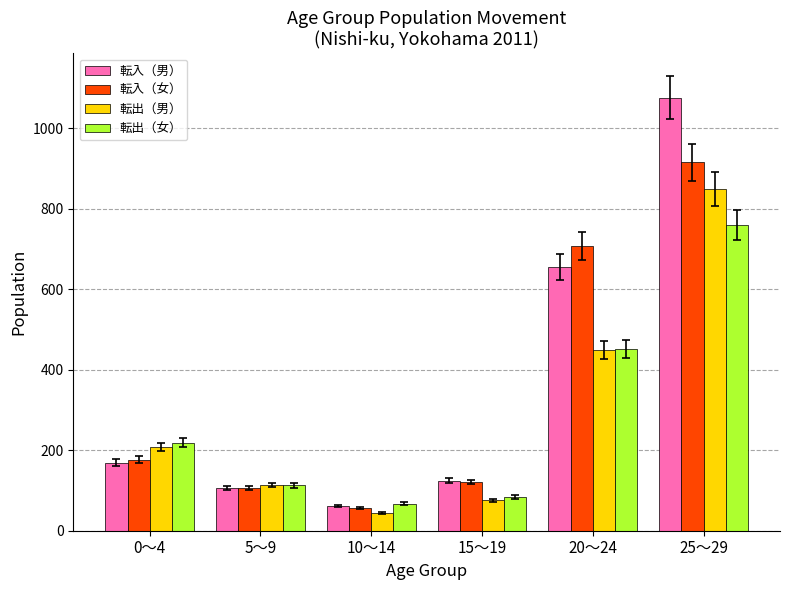

Is the value of 転出（男） at 5～9 greater than the value of 転入（男） at 10～14?

Yes